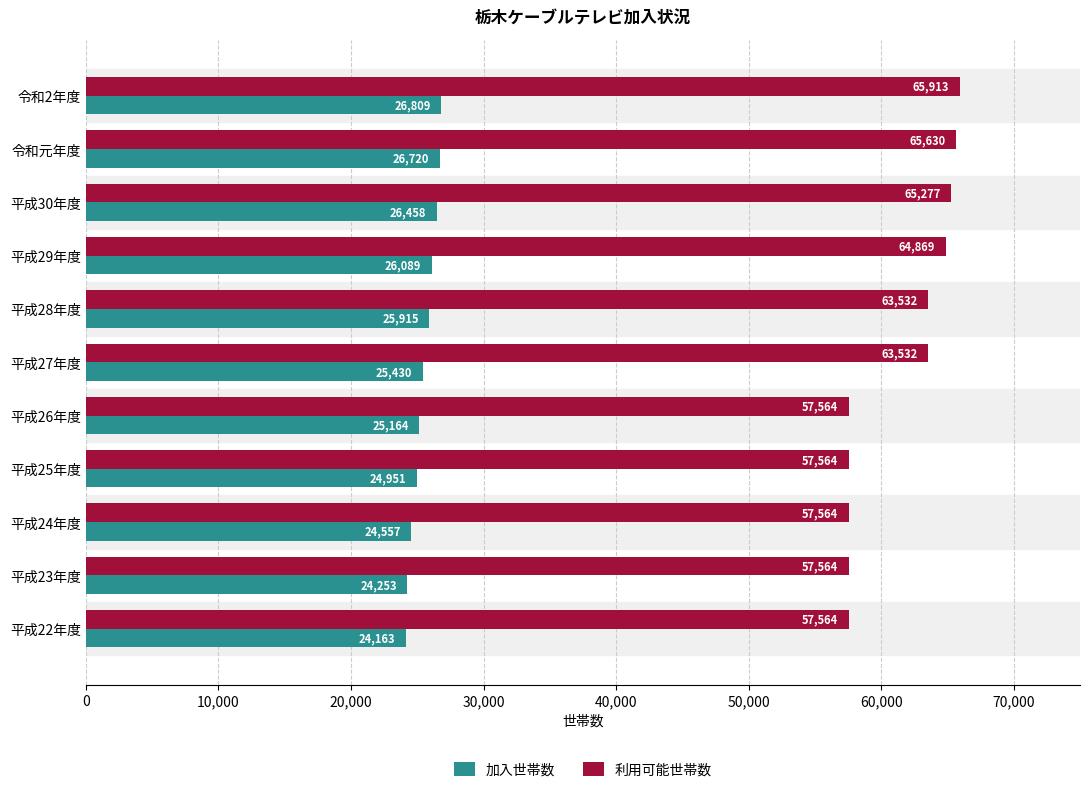

What is the minimum value shown in the chart?

24163